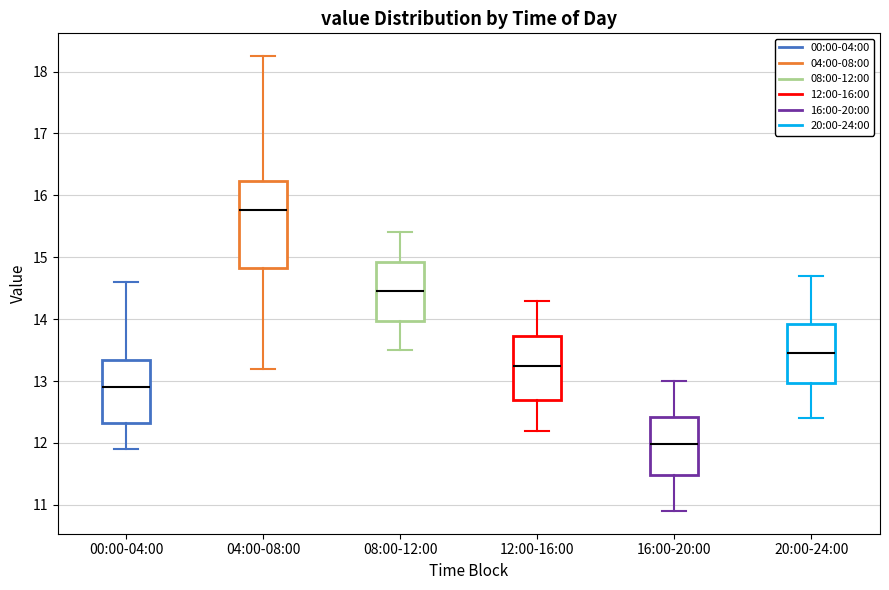

Where is the lower edge of the box for 20:00-24:00 on the y-axis? The values are not printed on the chart, so give them approximately, as read against the axis.

13.0